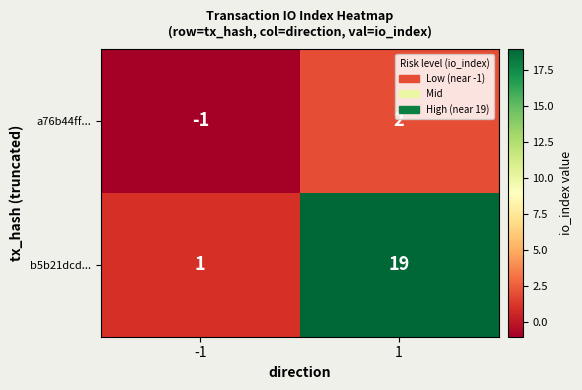

Count the number of categories in the chart.

2